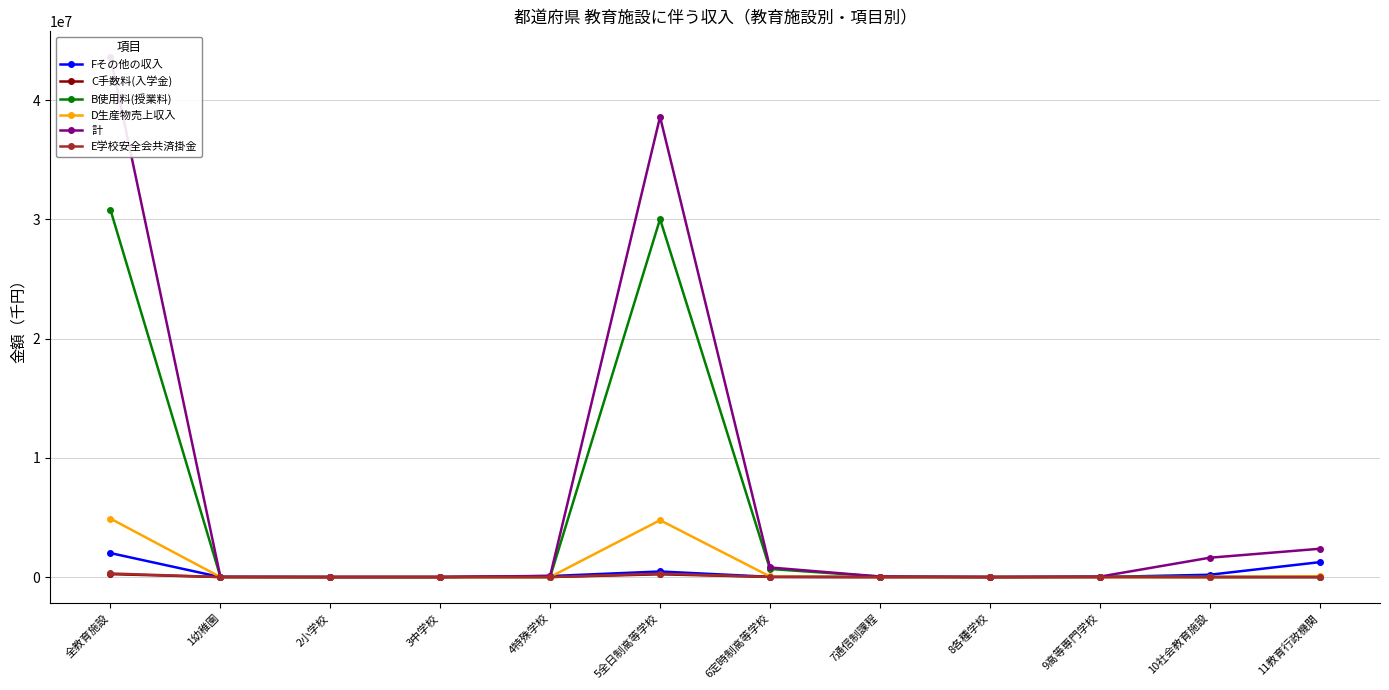

At which category is the sum across all series the highest?

全教育施設